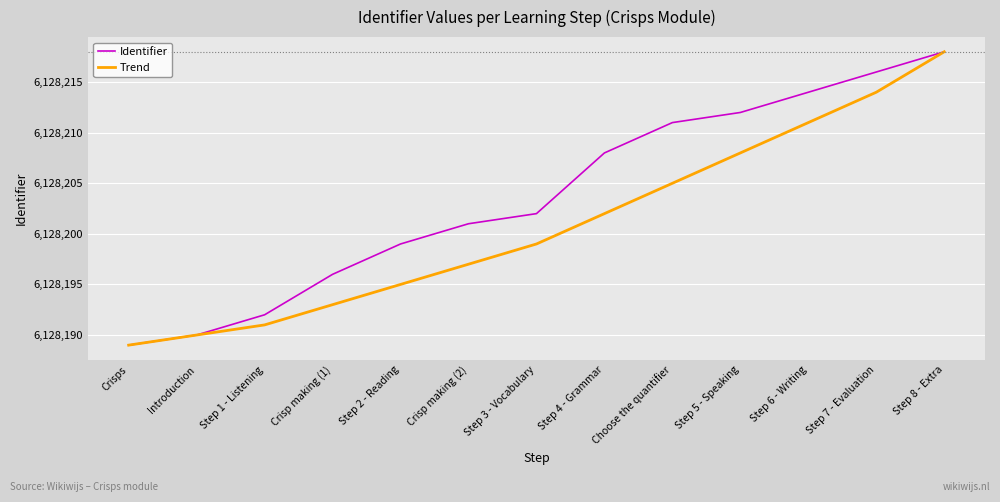

Which label corresponds to the smallest value in the chart?

Crisps